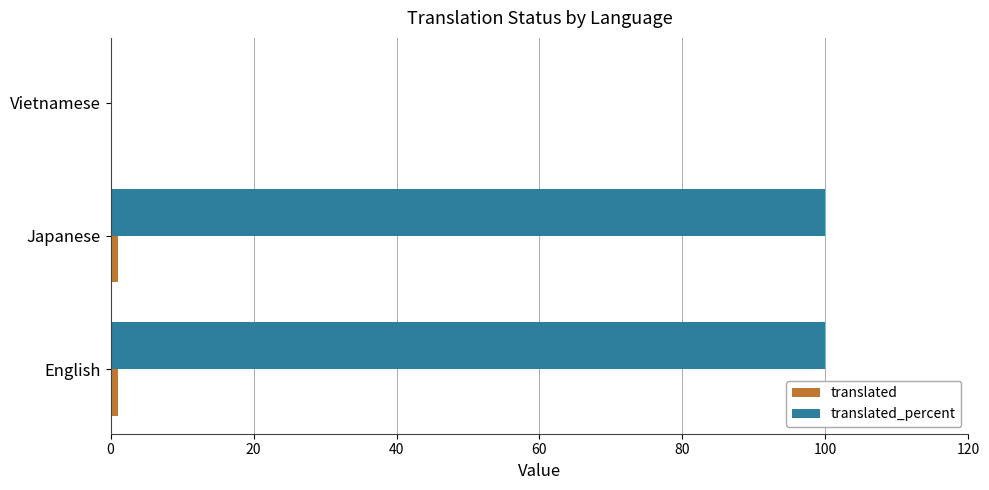

What is the greatest value displayed?

100